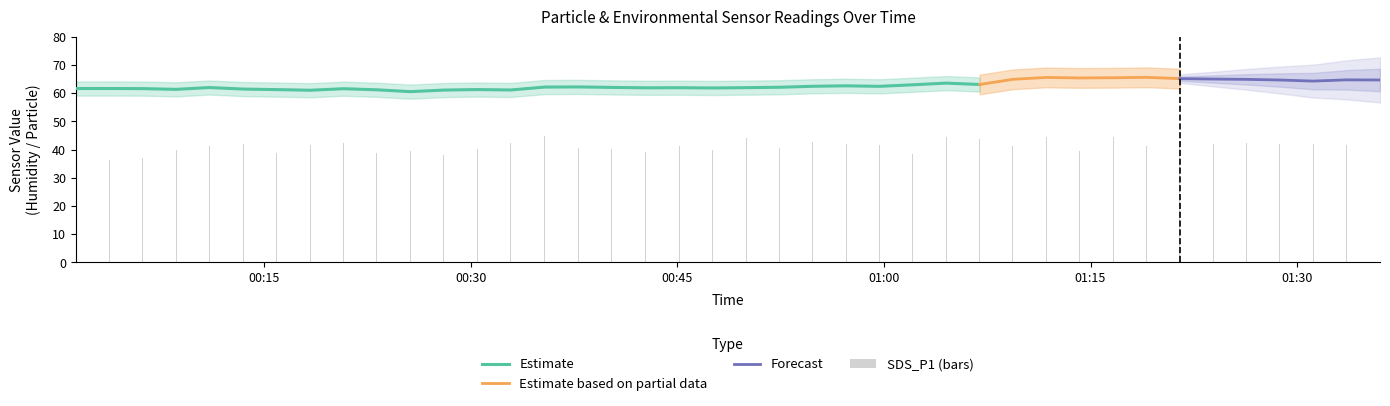

What is the value of the SDS_P1 bar at the 33rd from the left?

41.2